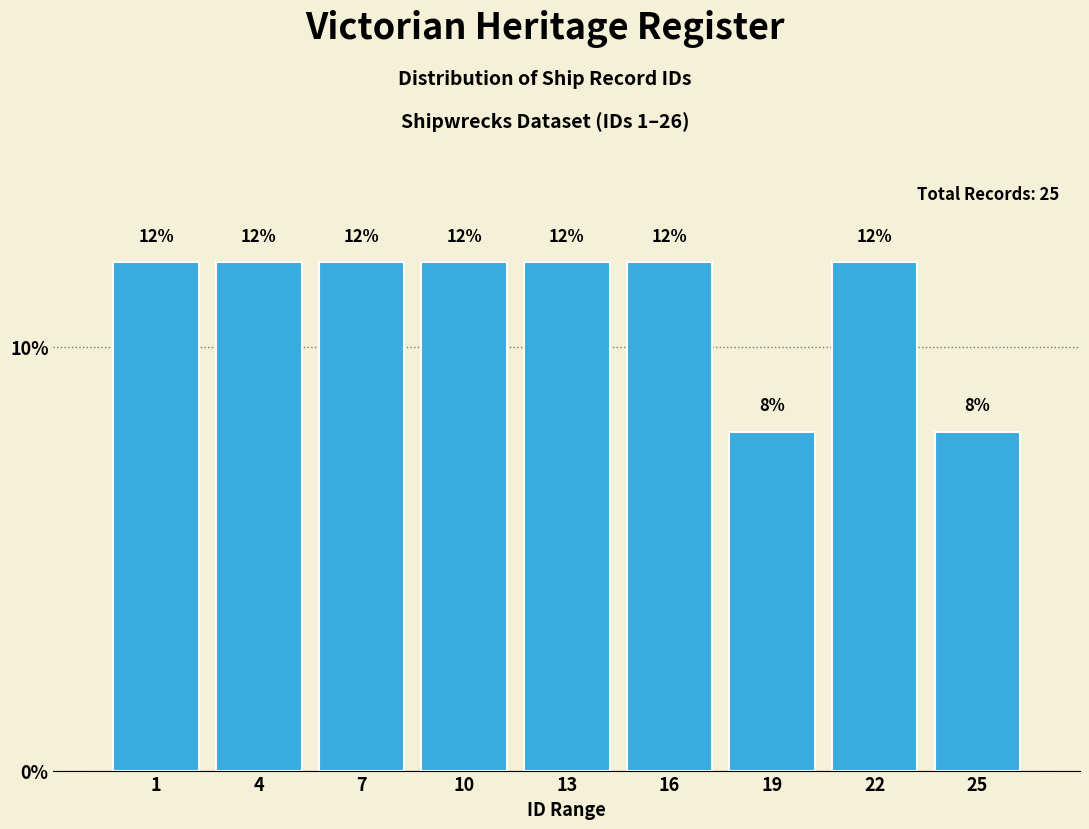

Reading right to left, extract all data points from this chart.

8	12	8	12	12	12	12	12	12